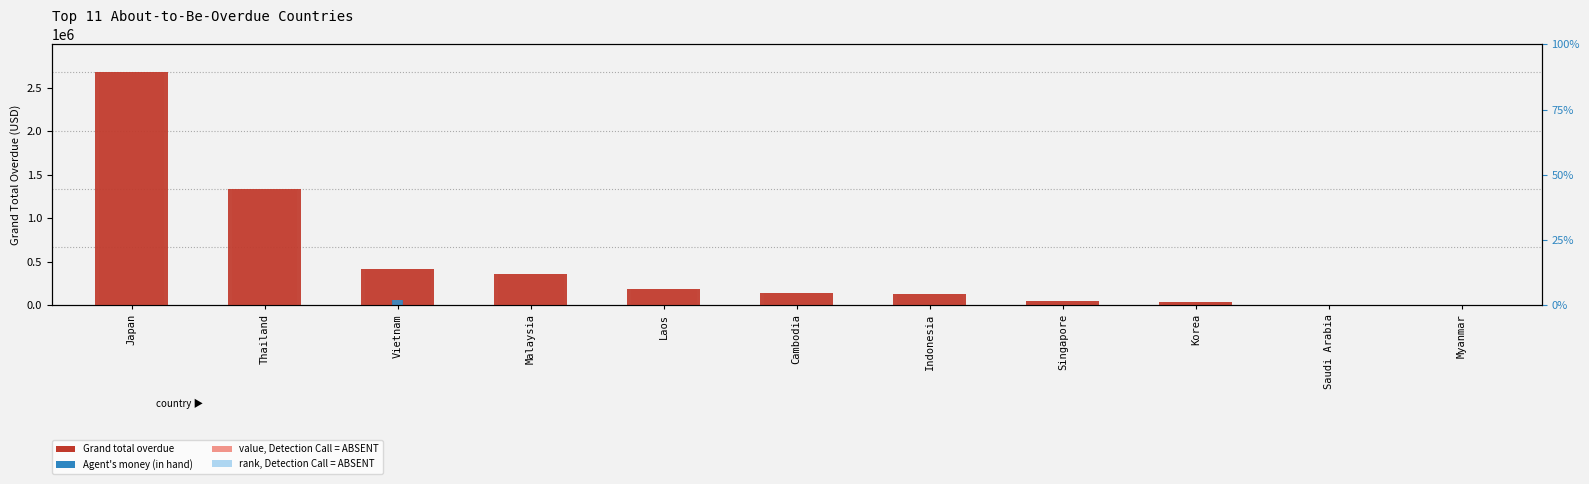

Which series changed the most between Vietnam and Indonesia?

Grand total overdue